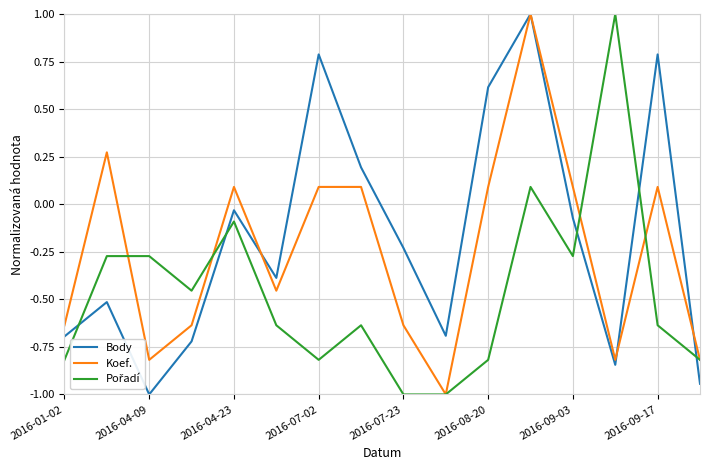

What is the maximum value shown in the chart?

1.0